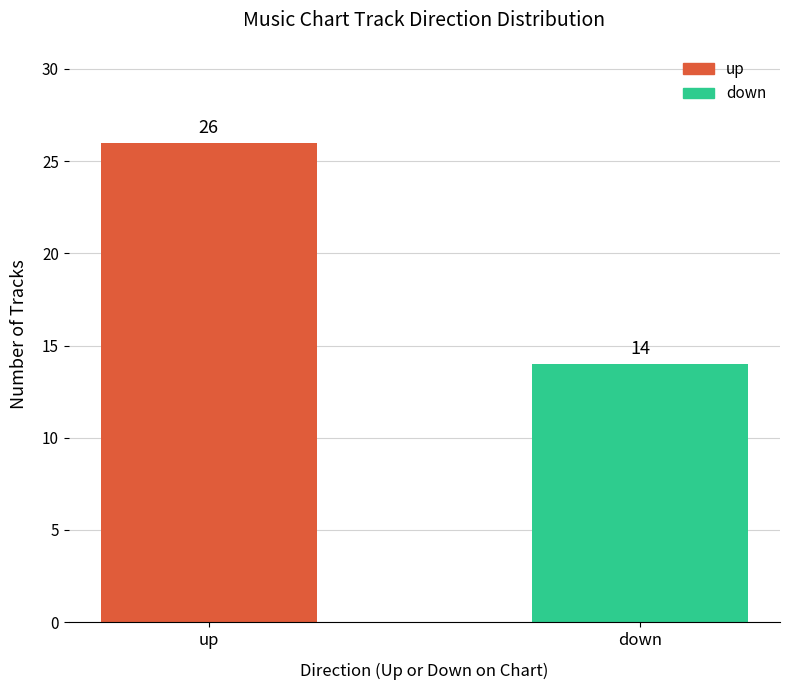

Rank the categories by value from lowest to highest.

down, up